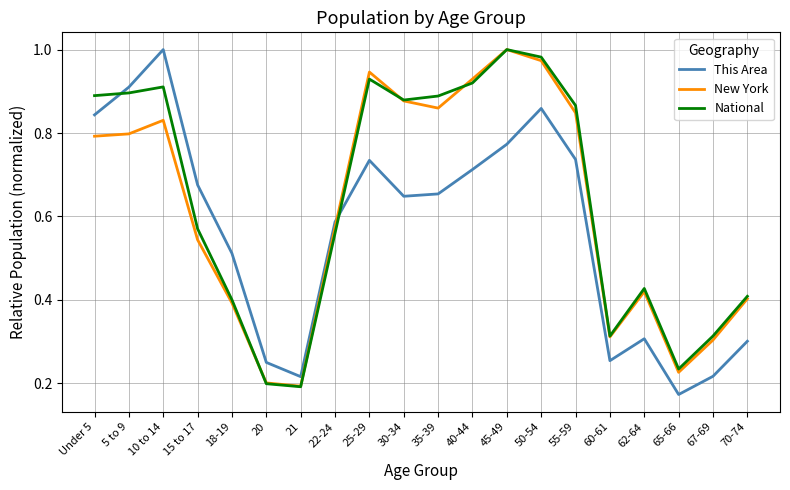

Rank the series by their average value, from highest to lowest.

National, New York, This Area